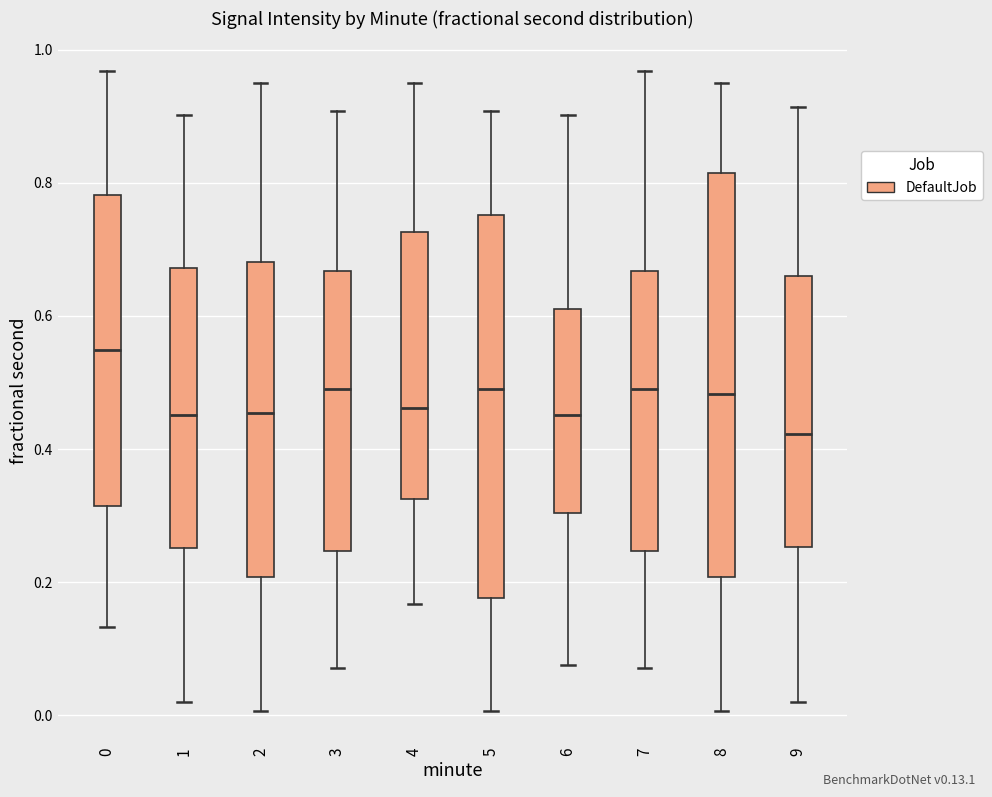

Where does the median line of the box at x = 8 sit on the y-axis? The values are not printed on the chart, so give them approximately, as read against the axis.

0.48